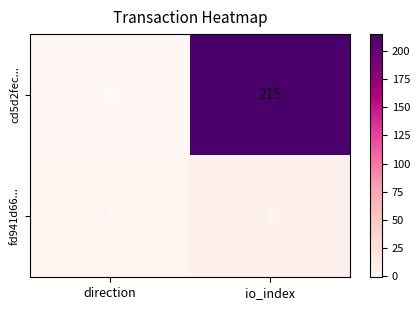

Rank the series by their maximum value, from lowest to highest.

fd941d66..., cd5d2fec...